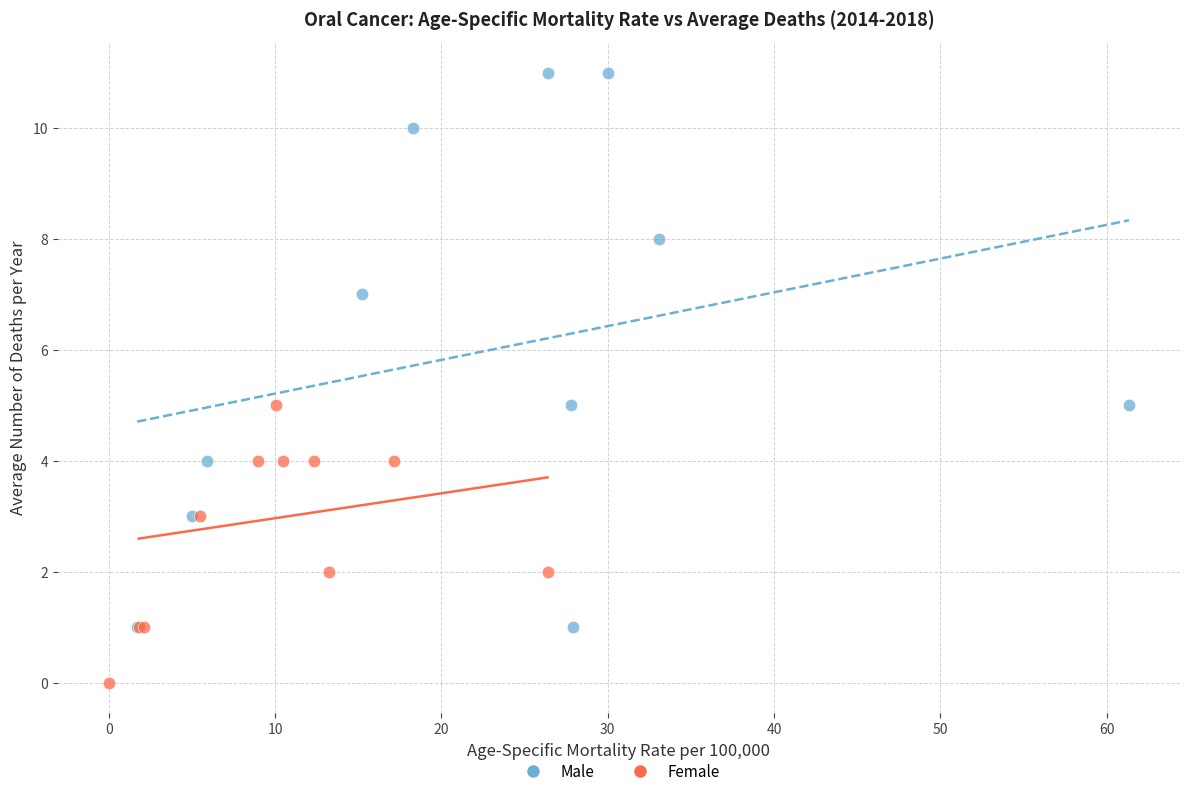

Which series has the largest Y range (max minus min)?

Male